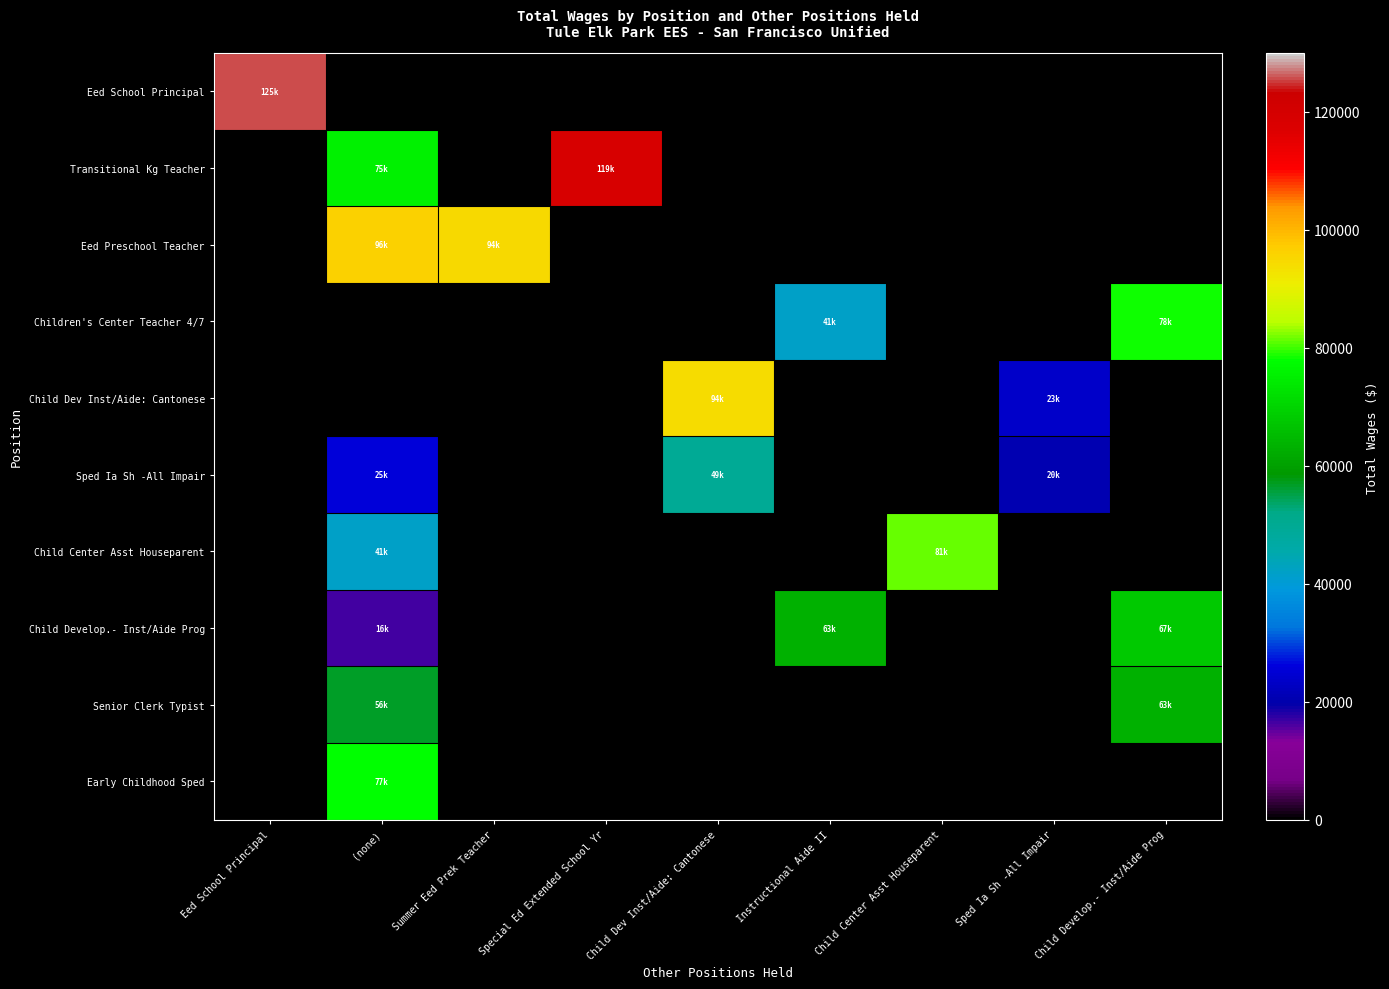

What is the minimum value shown in the chart?

16552.0